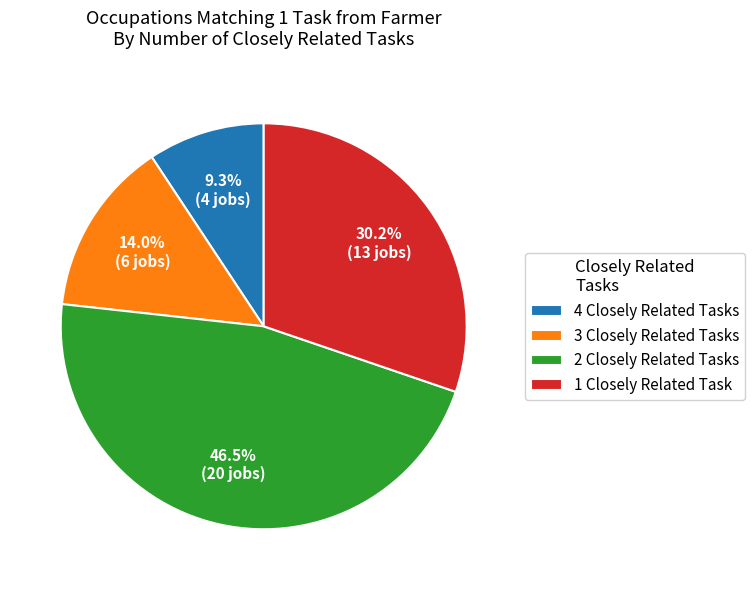

Rank the categories by value from lowest to highest.

4 Closely Related Tasks, 3 Closely Related Tasks, 1 Closely Related Task, 2 Closely Related Tasks